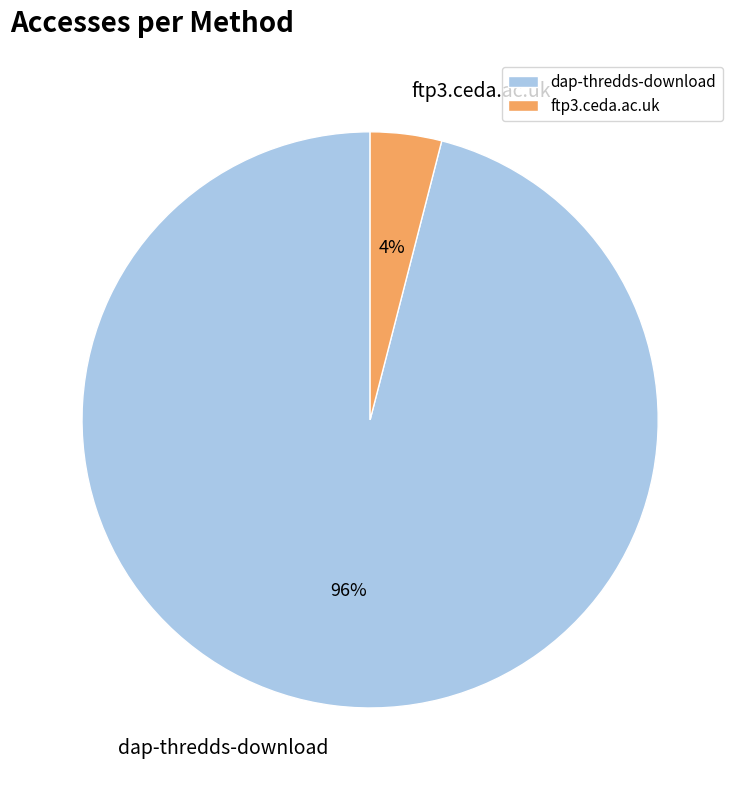

To the nearest percent, what is the combined percentage of dap-thredds-download and ftp3.ceda.ac.uk?

100%